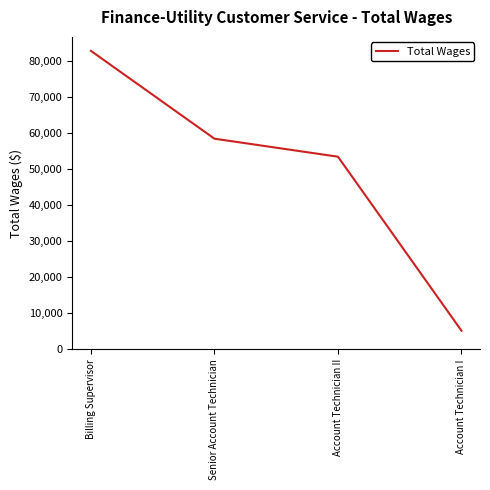

Reading left to right, list all the values displayed in this chart.

82742	58405	53409	5180